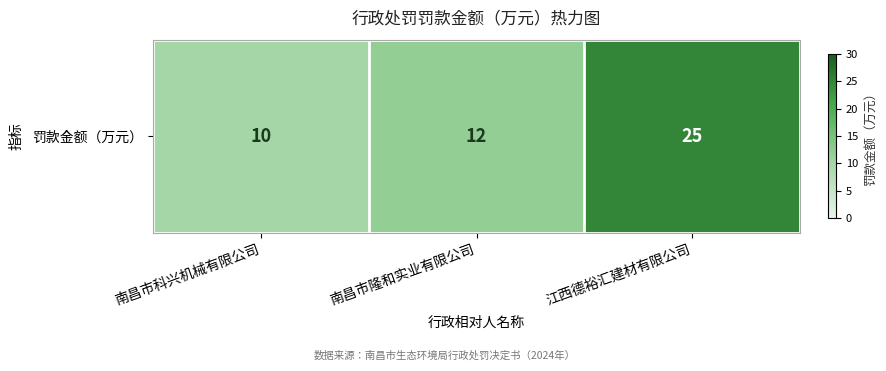

How many series are shown in this chart?

1